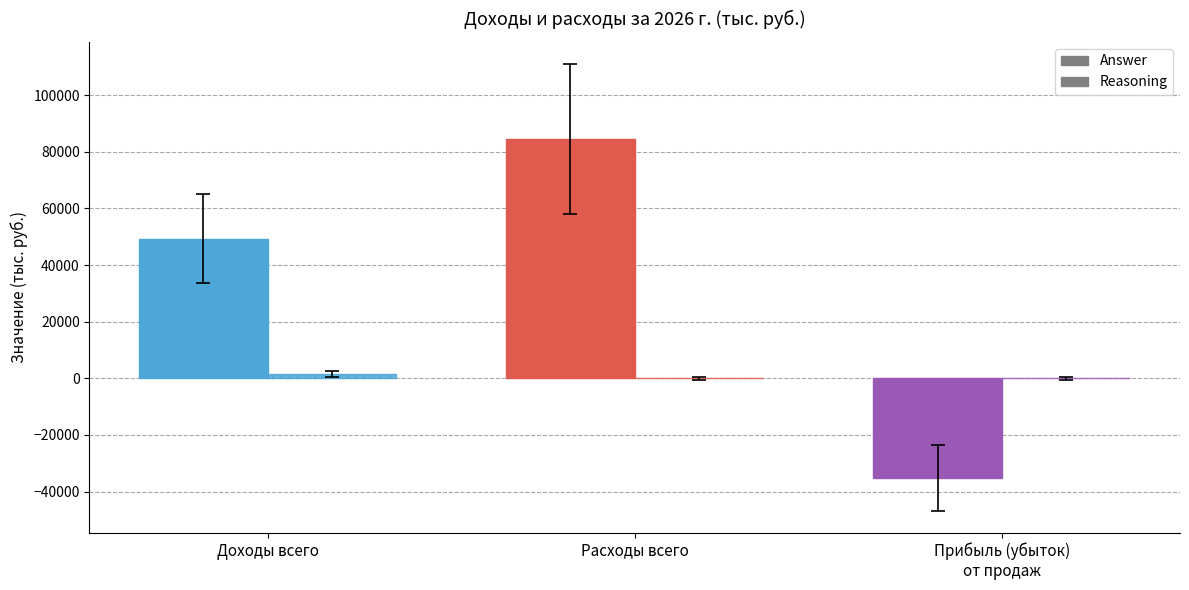

Is it true that Reasoning equals 0.0 at Расходы всего?

True